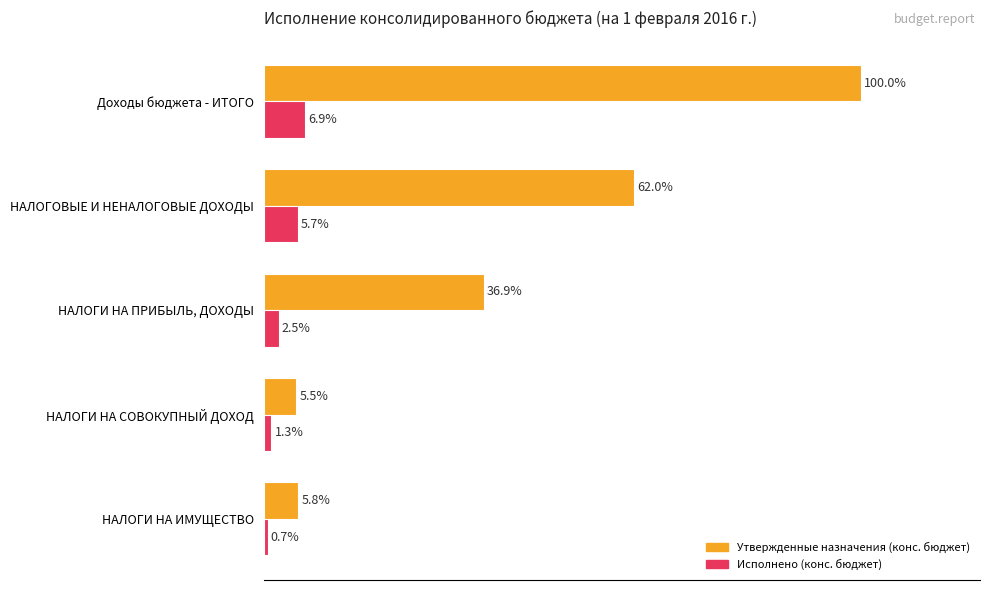

At which label does Исполнено (конс. бюджет) reach its minimum?

НАЛОГИ НА ИМУЩЕСТВО